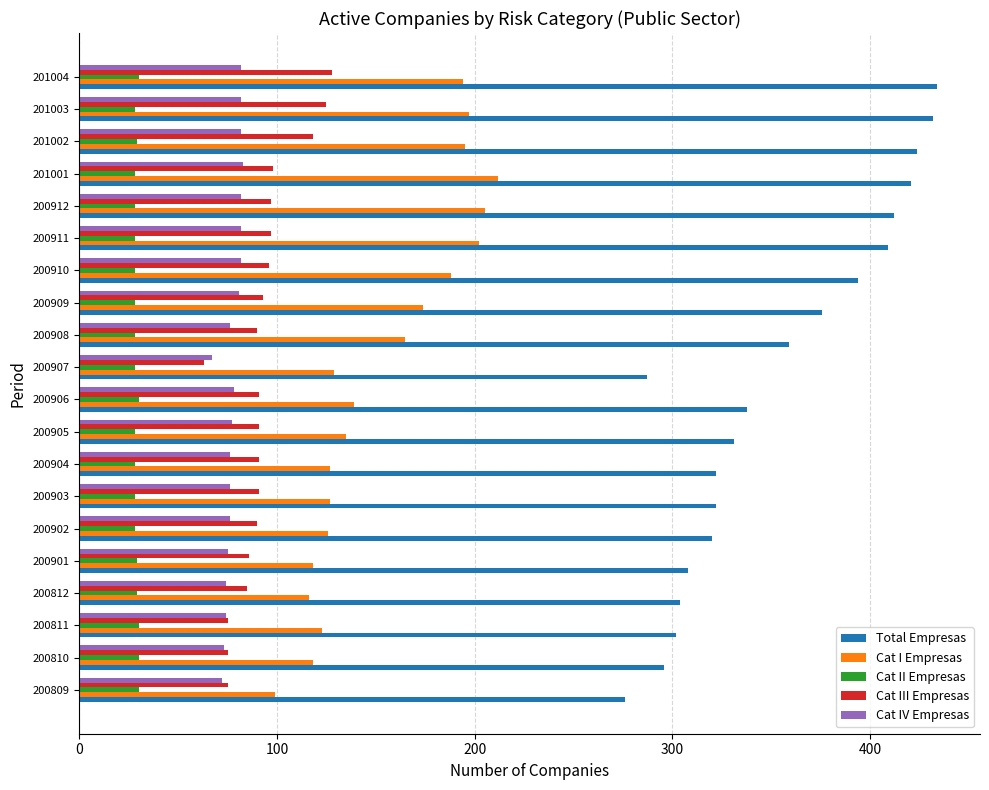

Is it true that Cat II Empresas equals 11 at 200908?

False